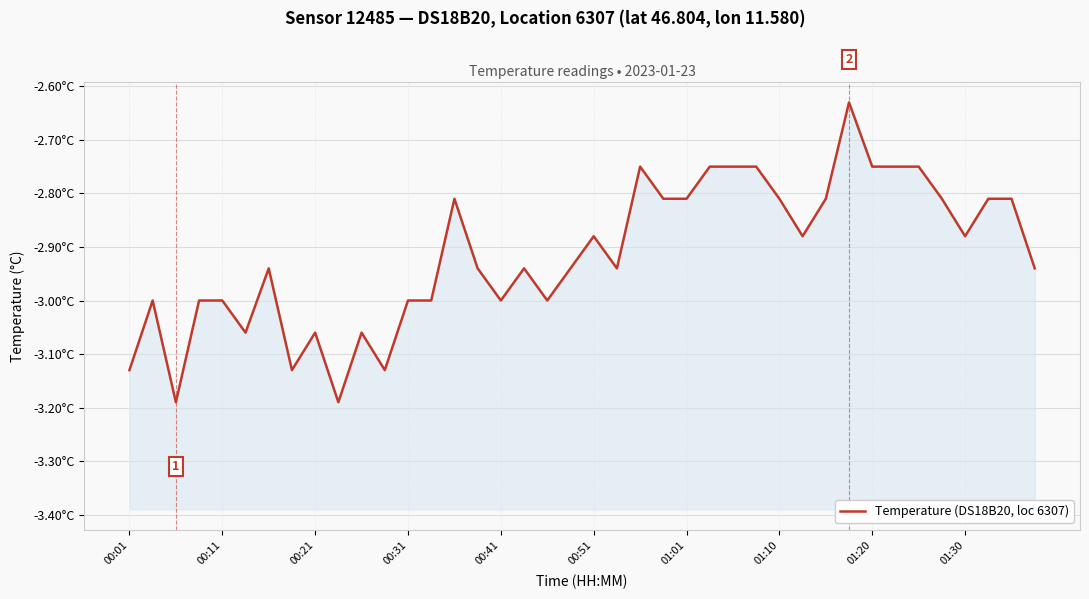

The value at 10 is -1.2. True or false?

False